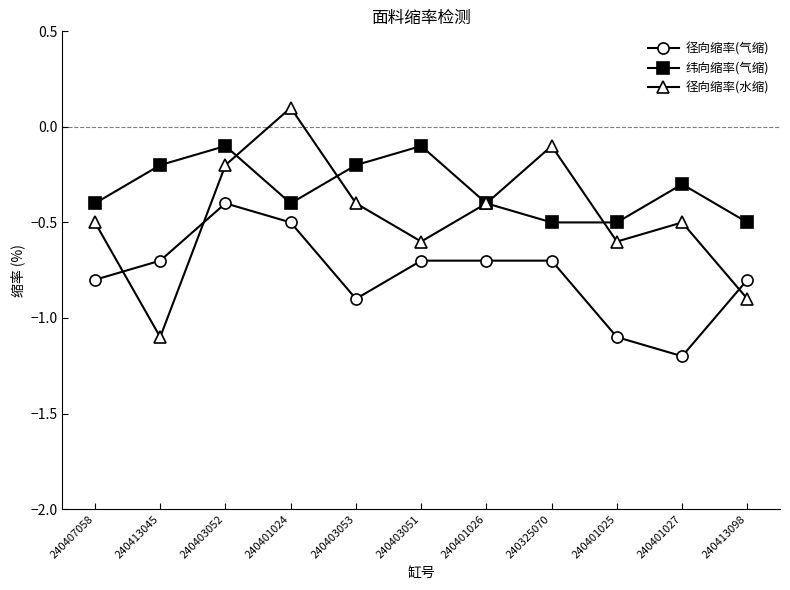

What is the difference between the 纬向缩率(气缩) values at 240403051 and 240401027?

0.2